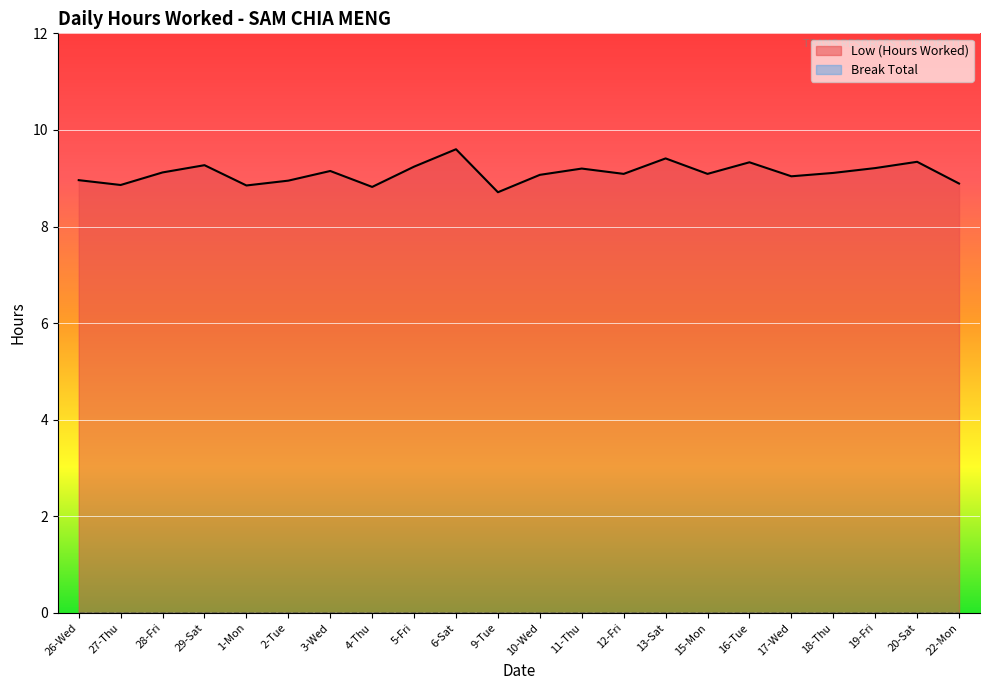

Reading left to right, transcribe all the data shown in this chart.

9.0	8.9	9.1	9.3	8.8	8.9	9.2	8.8	9.2	9.6	8.7	9.1	9.2	9.1	9.4	9.1	9.3	9.0	9.1	9.2	9.3	8.9